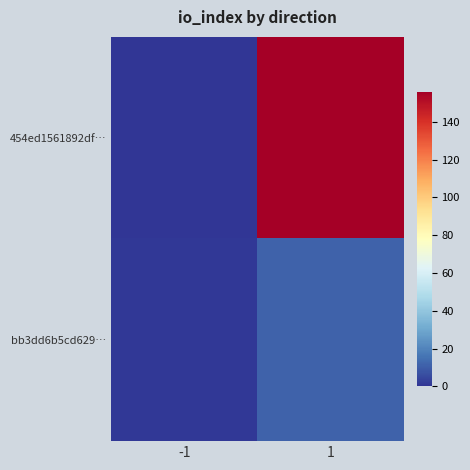

List the series in order of their overall mean, lowest first.

bb3dd6b5cd629…, 454ed1561892df…